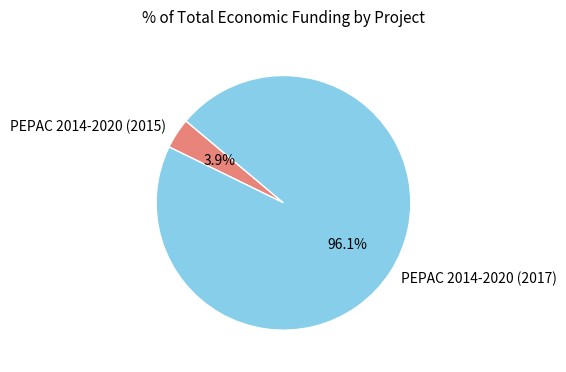

To the nearest percent, what is the combined percentage of PEPAC 2014-2020 (2015) and PEPAC 2014-2020 (2017)?

100%